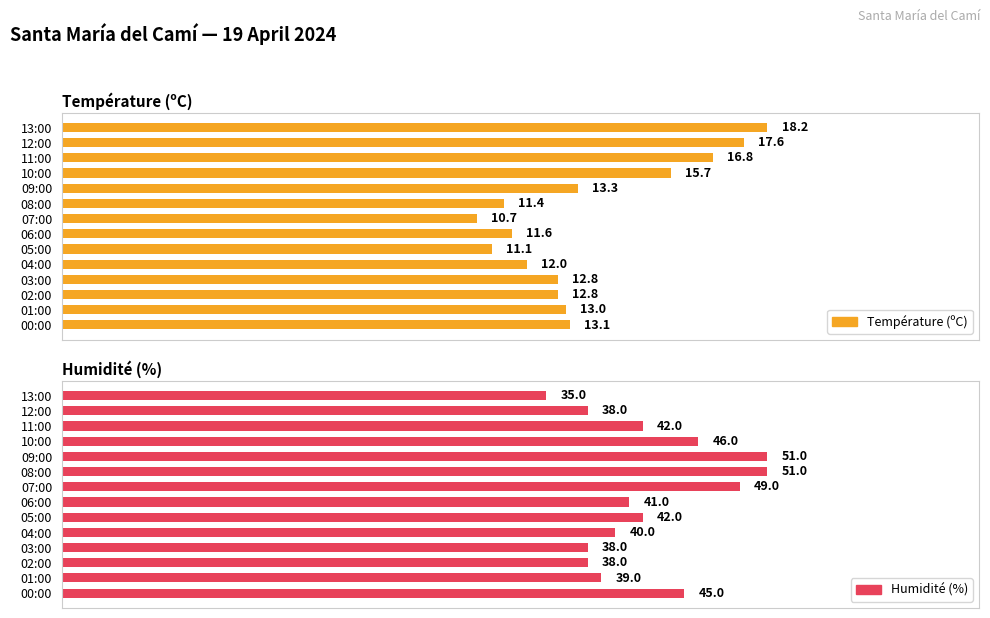

What is the value of the Humidité (%) bar at the 8th from the left?

41.0